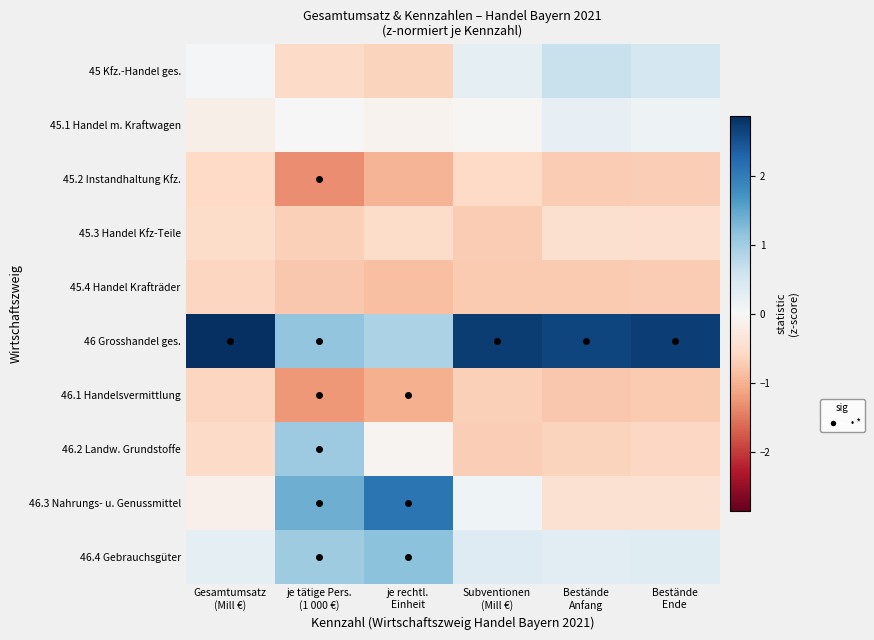

Rank the series by their maximum value, from highest to lowest.

46 Grosshandel ges., 46.3 Nahrungs- u. Genussmittel, 46.4 Gebrauchsgüter, 46.2 Landw. Grundstoffe, 45 Kfz.-Handel ges., 45.1 Handel m. Kraftwagen, 45.3 Handel Kfz-Teile, 45.2 Instandhaltung Kfz., 46.1 Handelsvermittlung, 45.4 Handel Krafträder